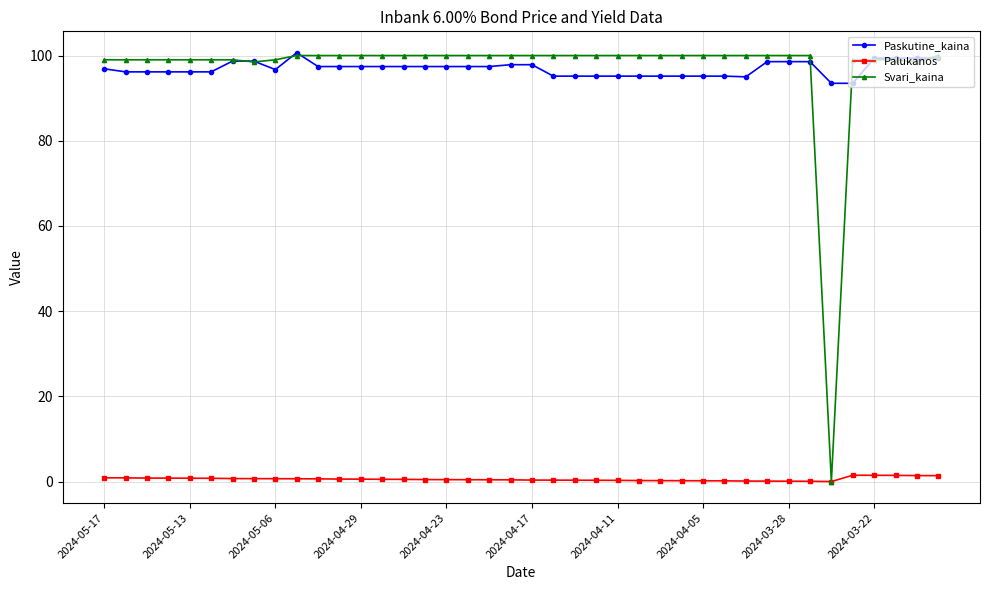

What is the maximum value for Paskutine_kaina?

100.6